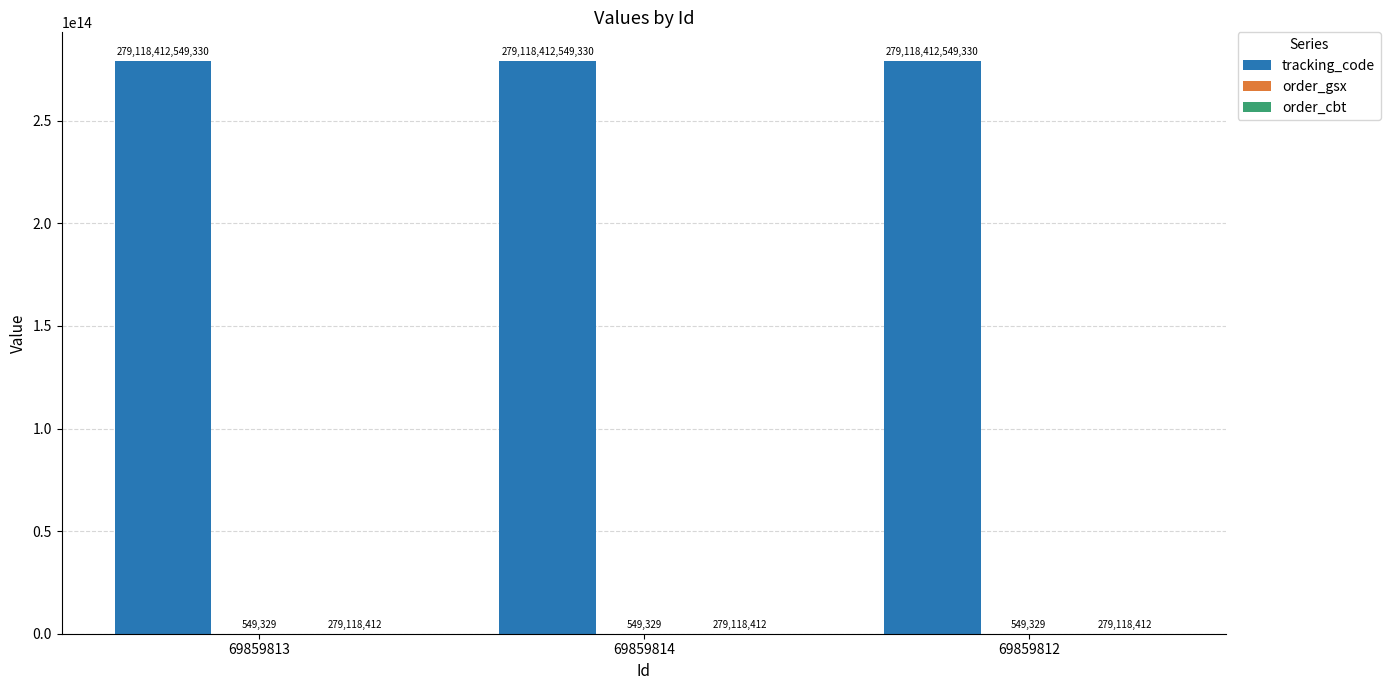

At which label is tracking_code closest to 279118412549330?

69859813